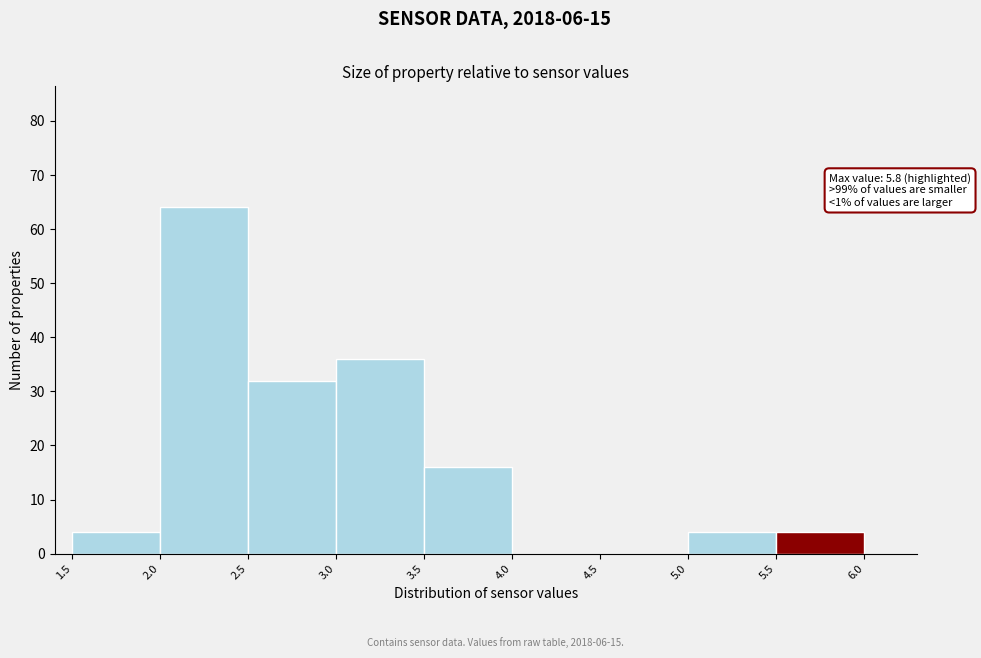

Over which range of the x-axis is the bar tallest?

2.0 to 2.5